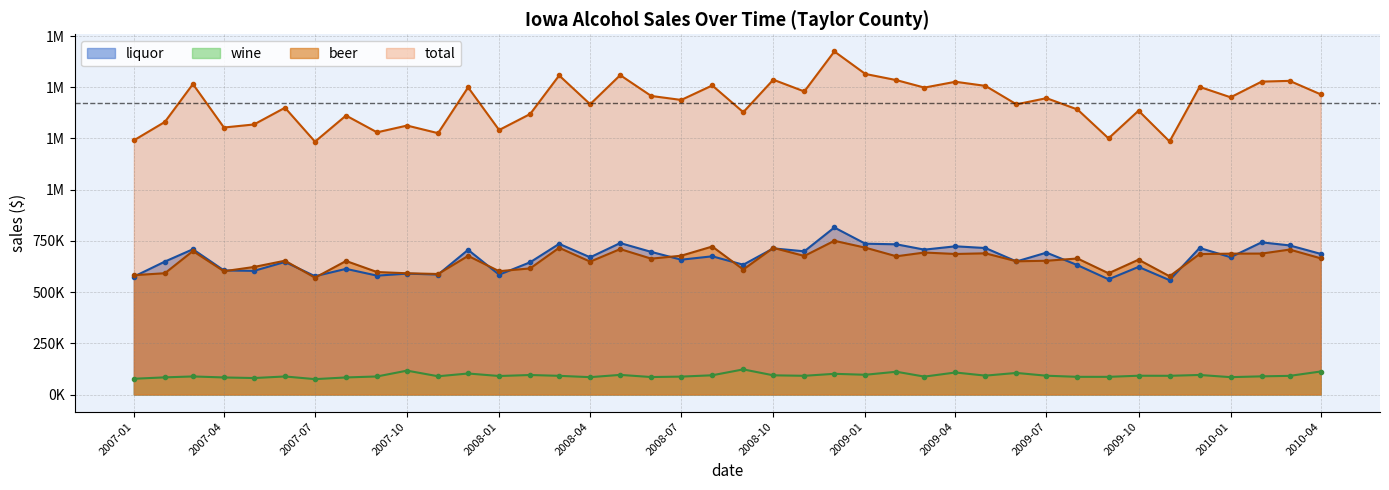

The value of total at 2008-07 is 2056305. True or false?

False